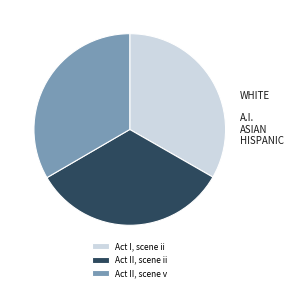

How many segments does this pie chart have?

3